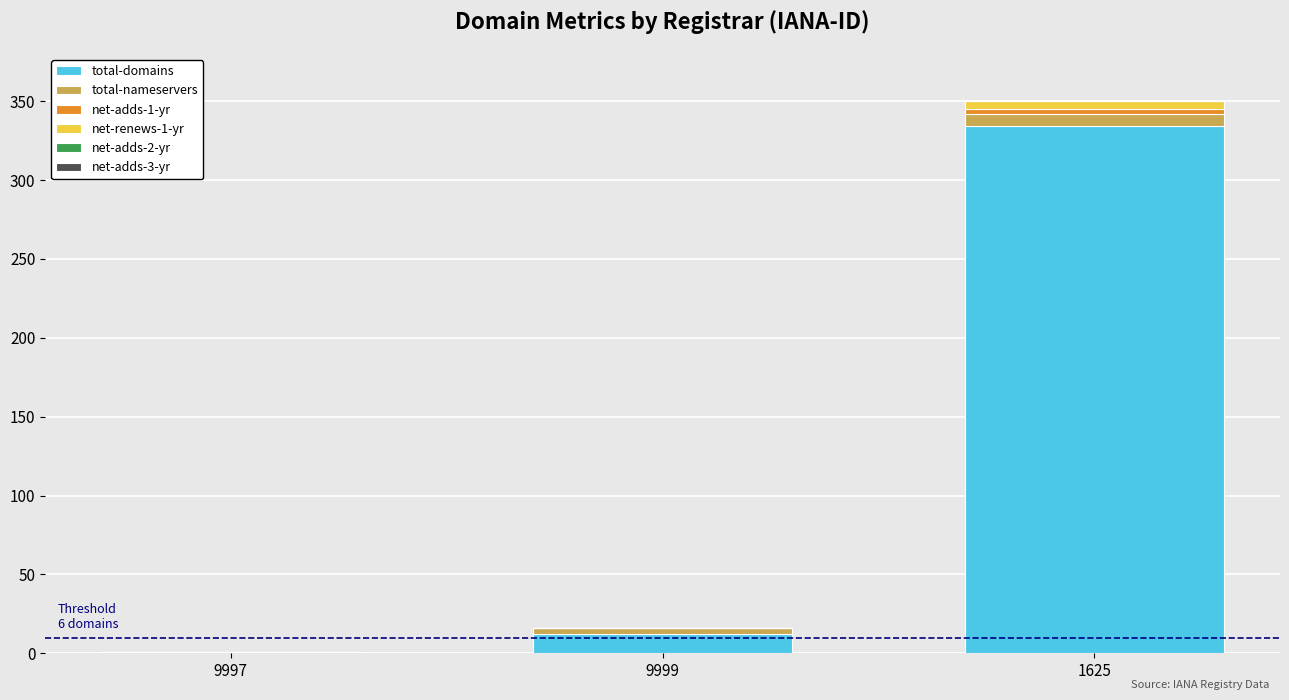

At which category is the sum across all series the highest?

1625